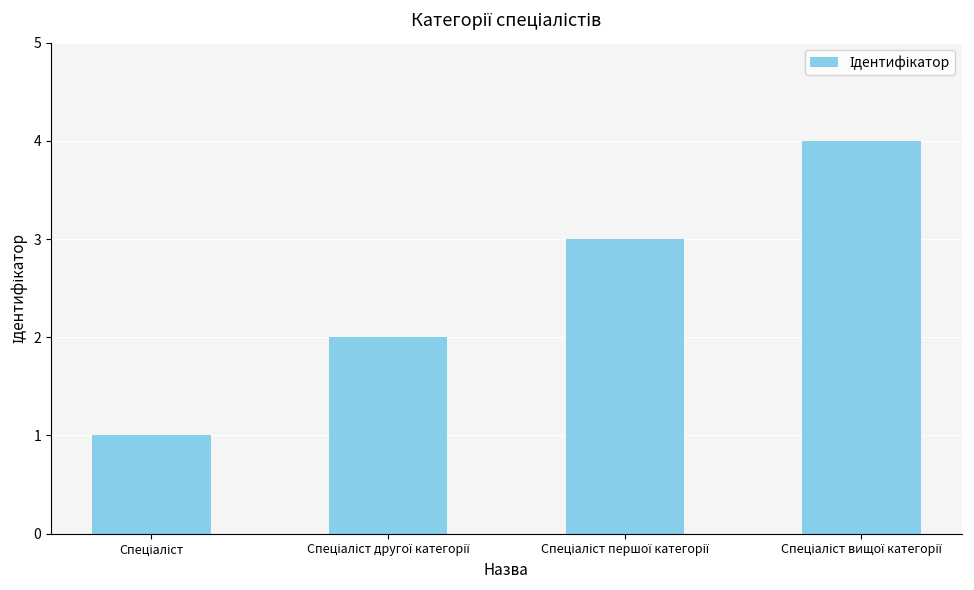

What is the greatest value displayed?

4